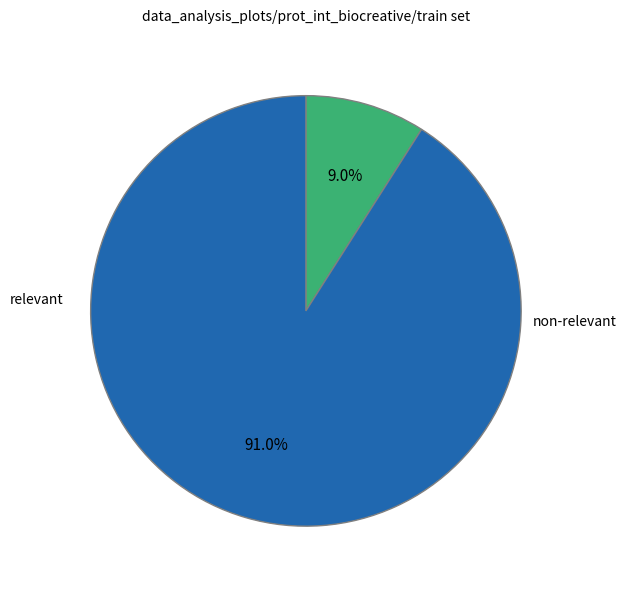

Is there a majority slice in this chart?

Yes